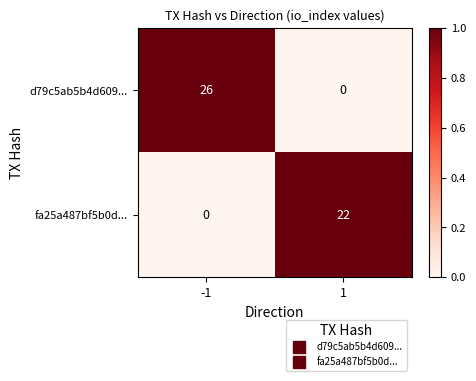

Which series has the largest range (max minus min)?

d79c5ab5b4d609...